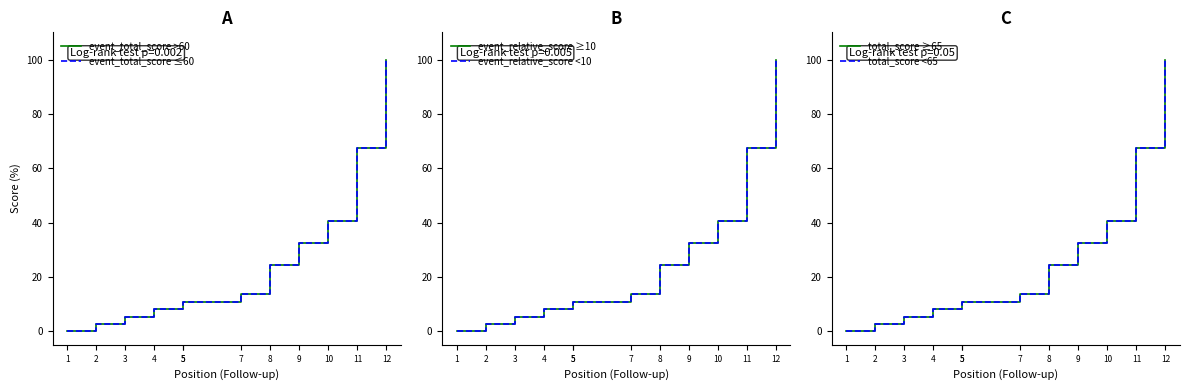

True or false: event_relative_score ≥10 and total_score ≥65 intersect in this chart.

False